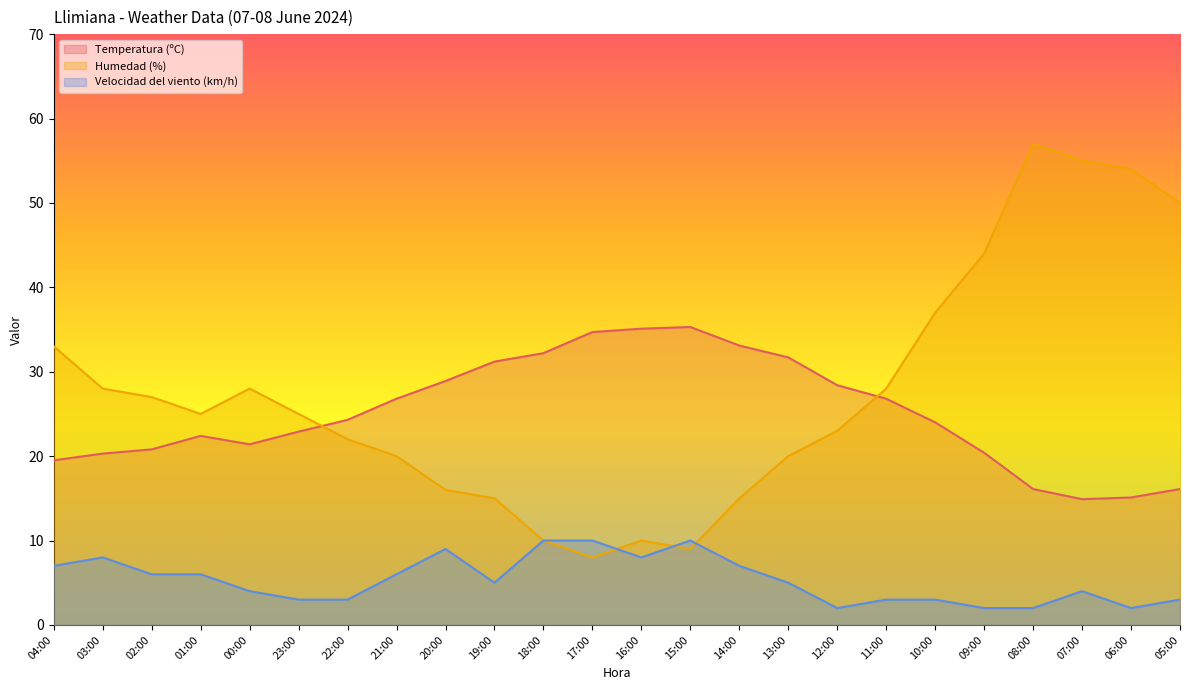

True or false: Velocidad del viento (km/h) has a value of 2.0 at 08:00.

True